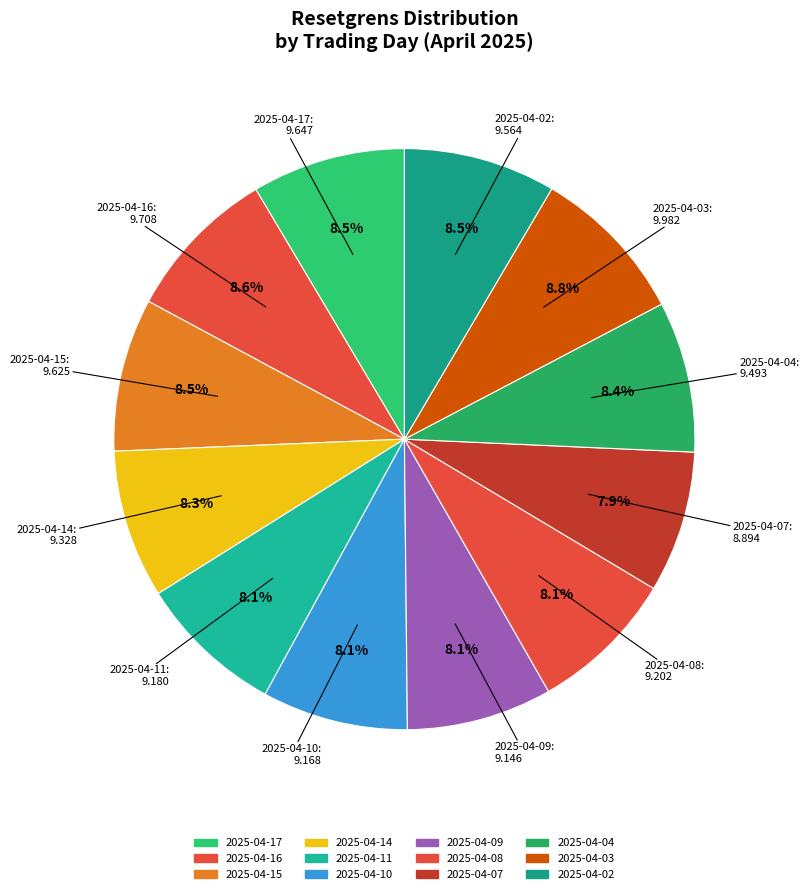

What percentage is the 2025-04-16 slice, to the nearest percent?

9%